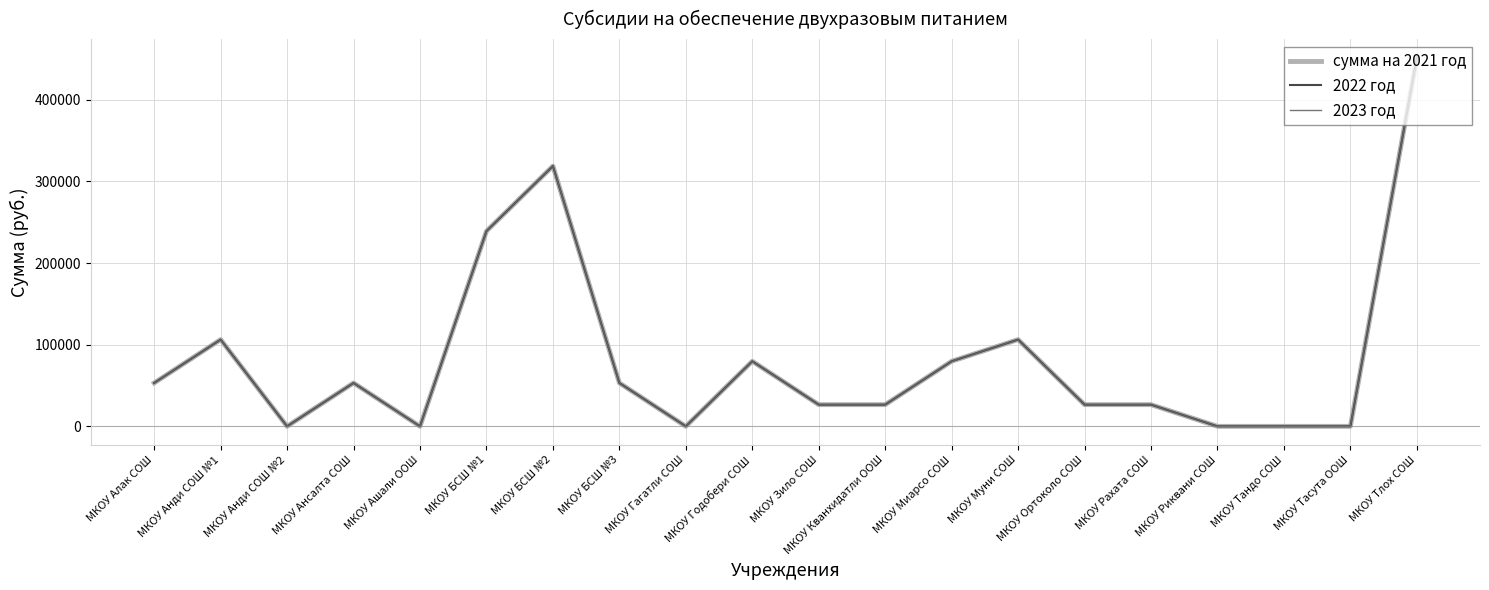

Is it true that 2022 год equals 106277.8 at МКОУ Анди СОШ №1?

True